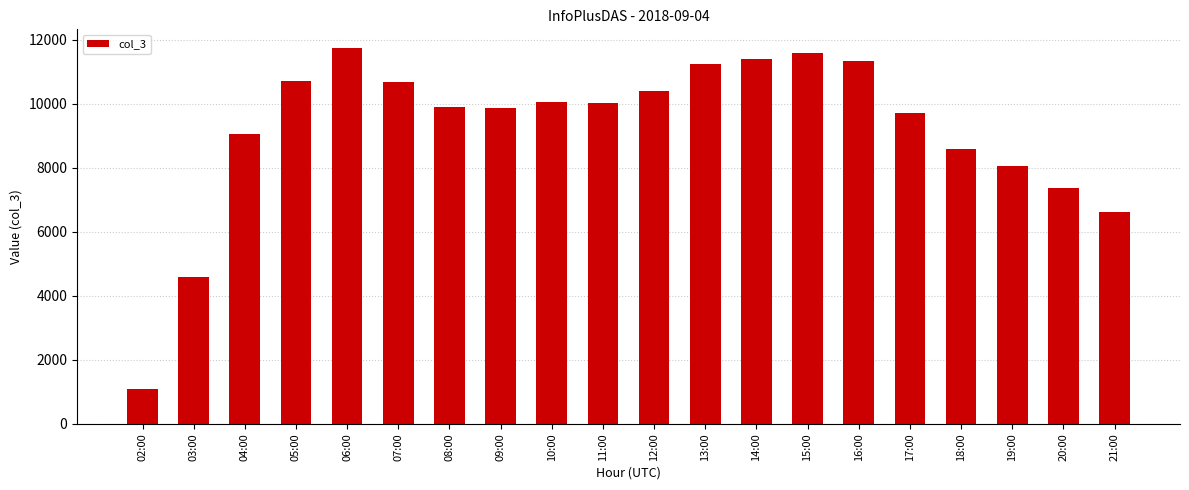

How many series are shown in this chart?

1